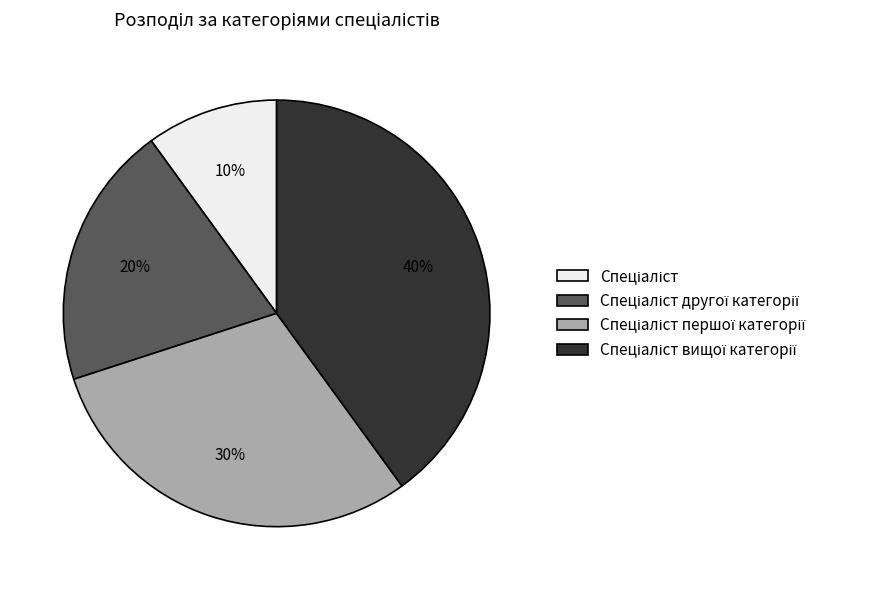

To the nearest percent, what is the difference between the largest and smallest slice percentages?

30%